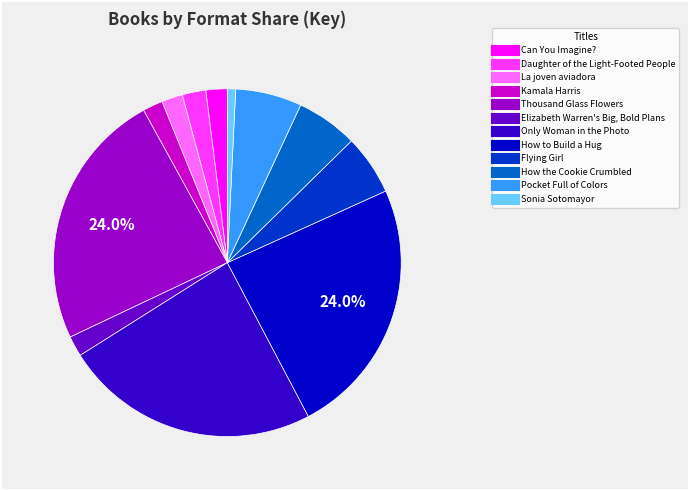

Which category has the smallest portion of the pie?

Sonia Sotomayor